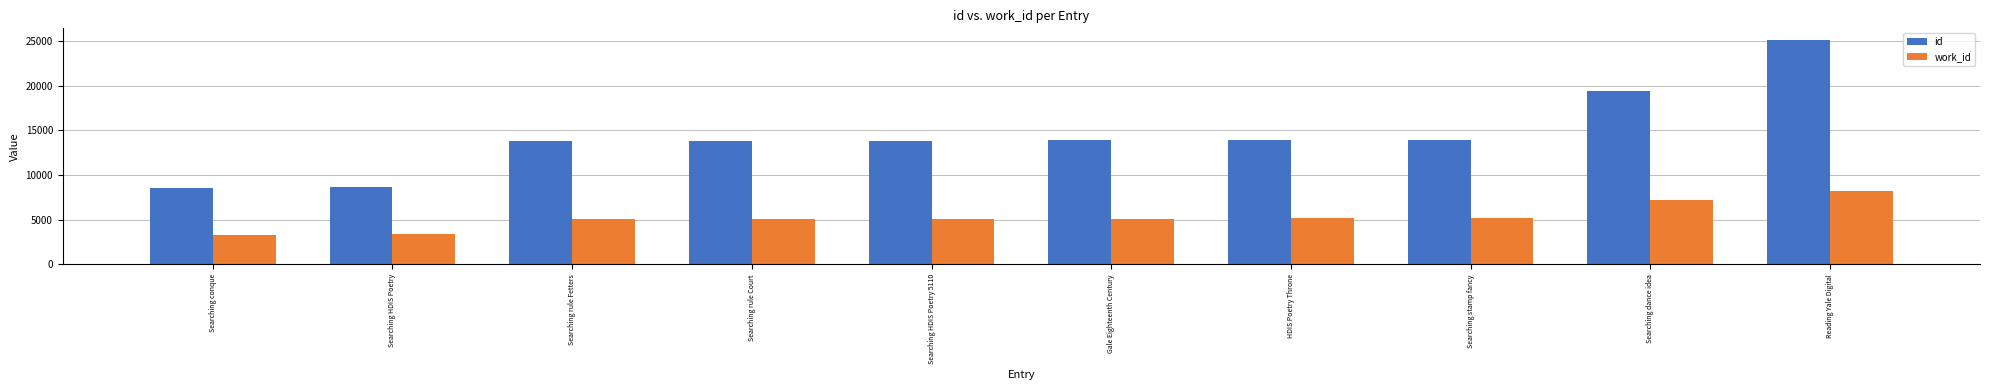

What is the spread (max minus min) of values at HDIS Poetry Throne?

8731